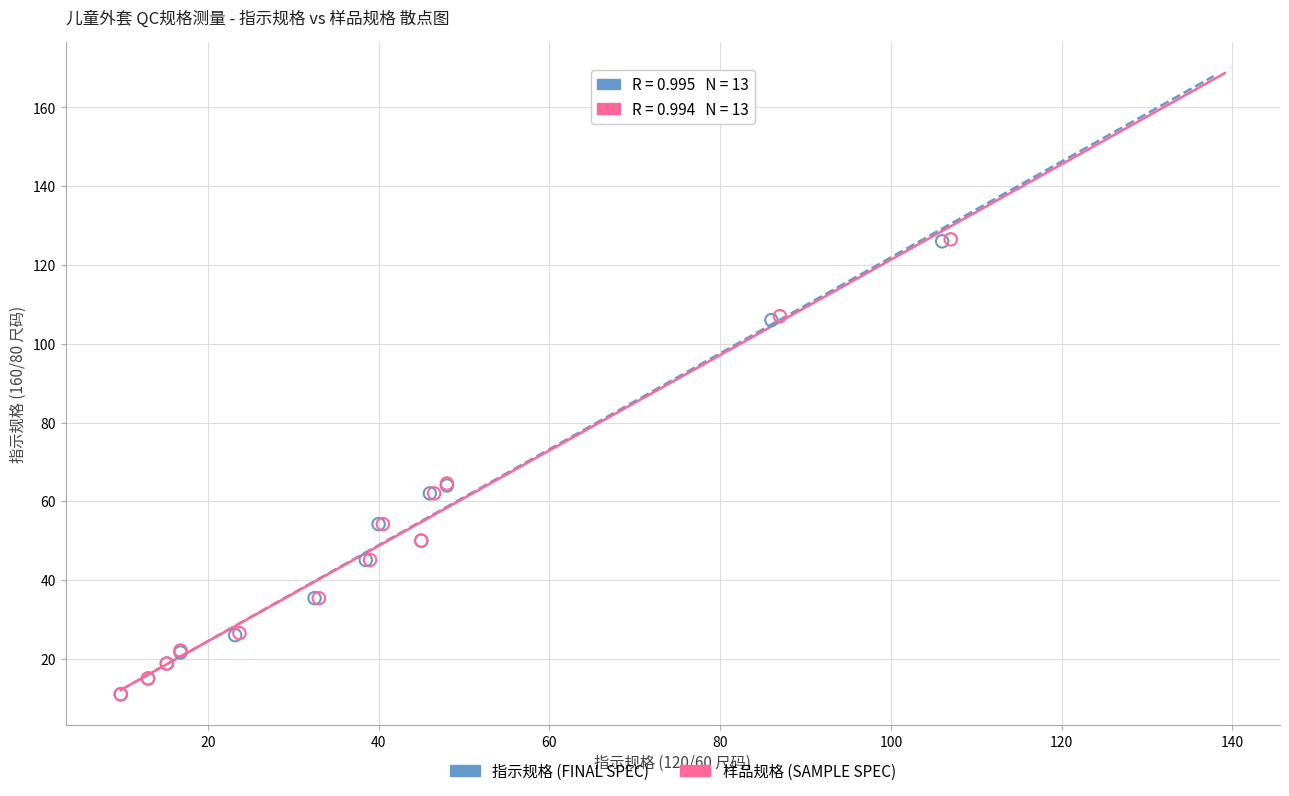

Which series has the largest Y range (max minus min)?

样品规格 (SAMPLE SPEC)